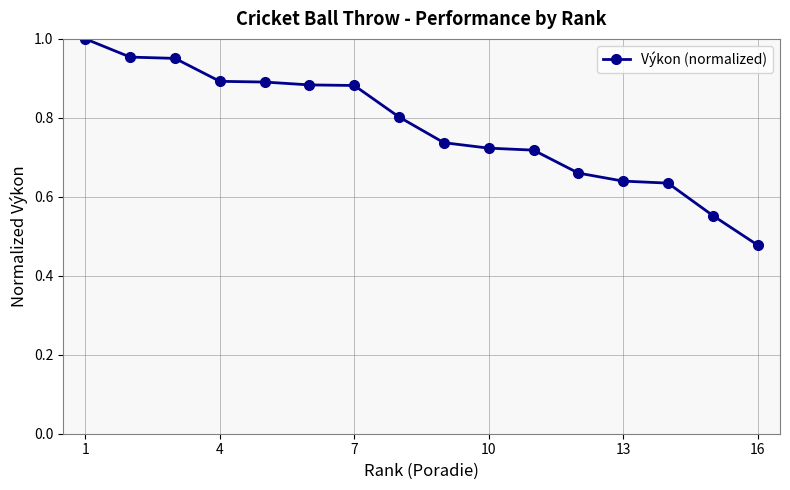

What is the average value?

0.8